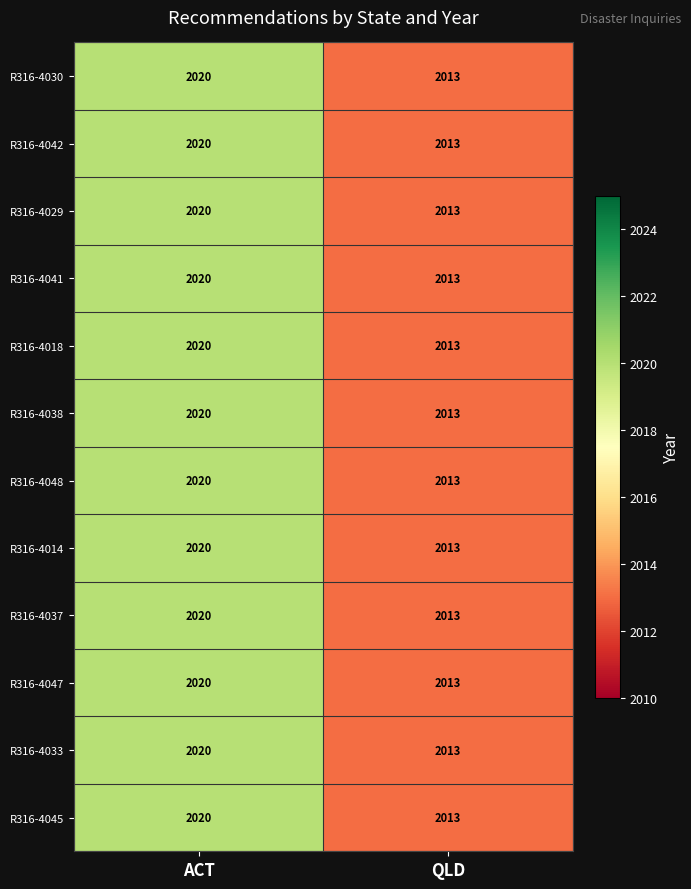

Count the number of categories in the chart.

2